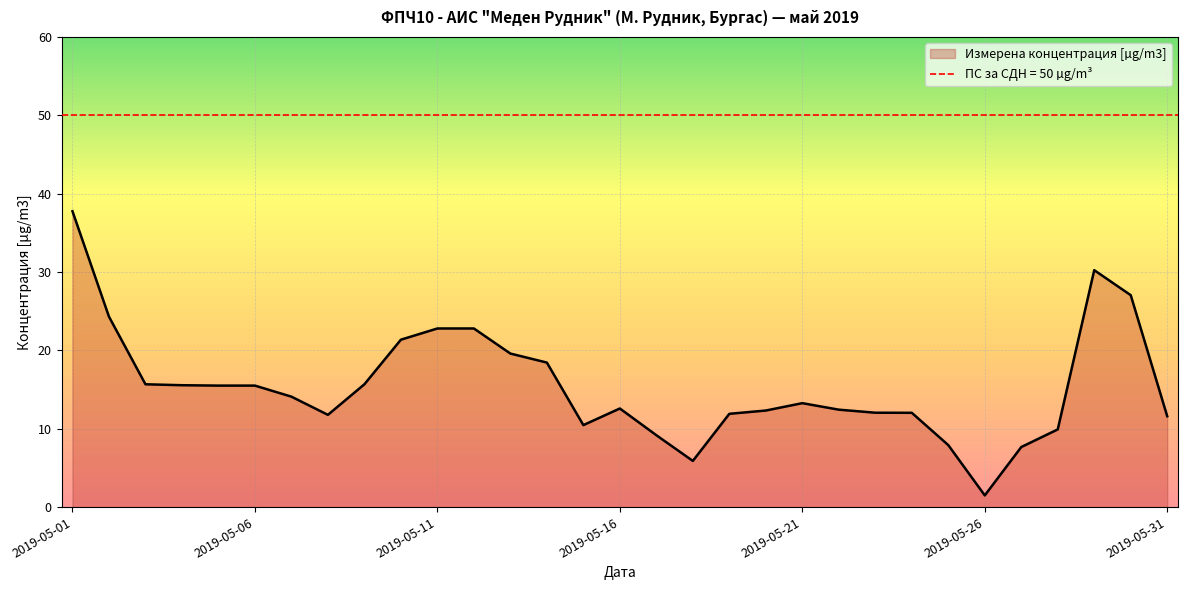

What is the difference between the maximum and second lowest values?

31.9